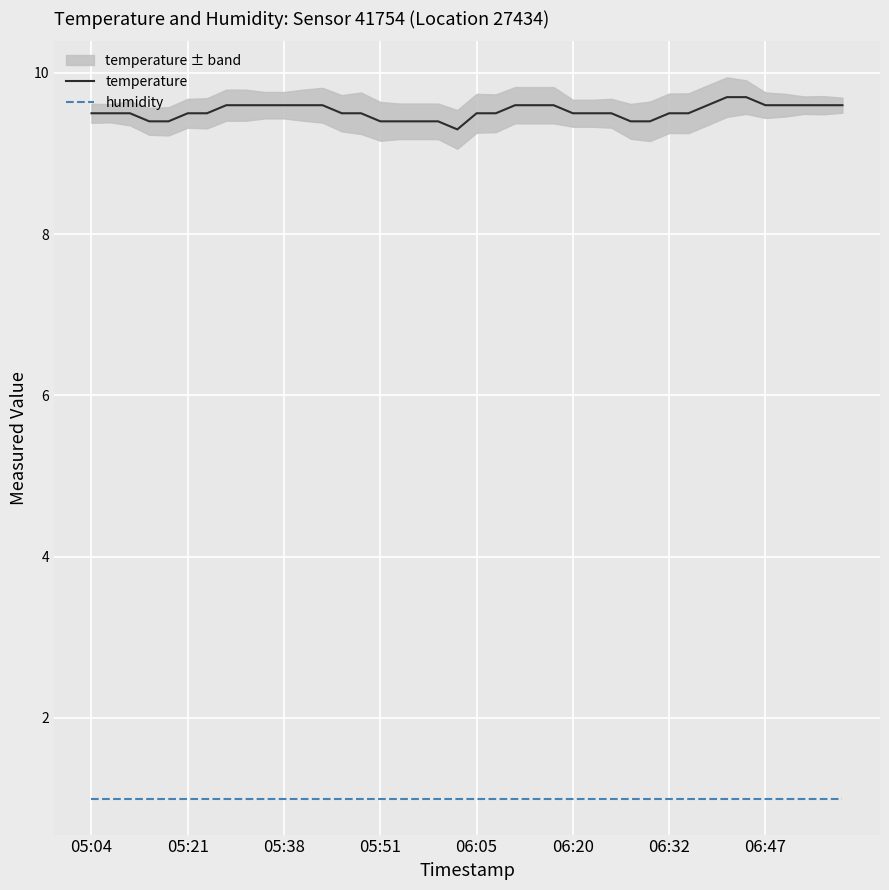

What position from the left is 37?

38